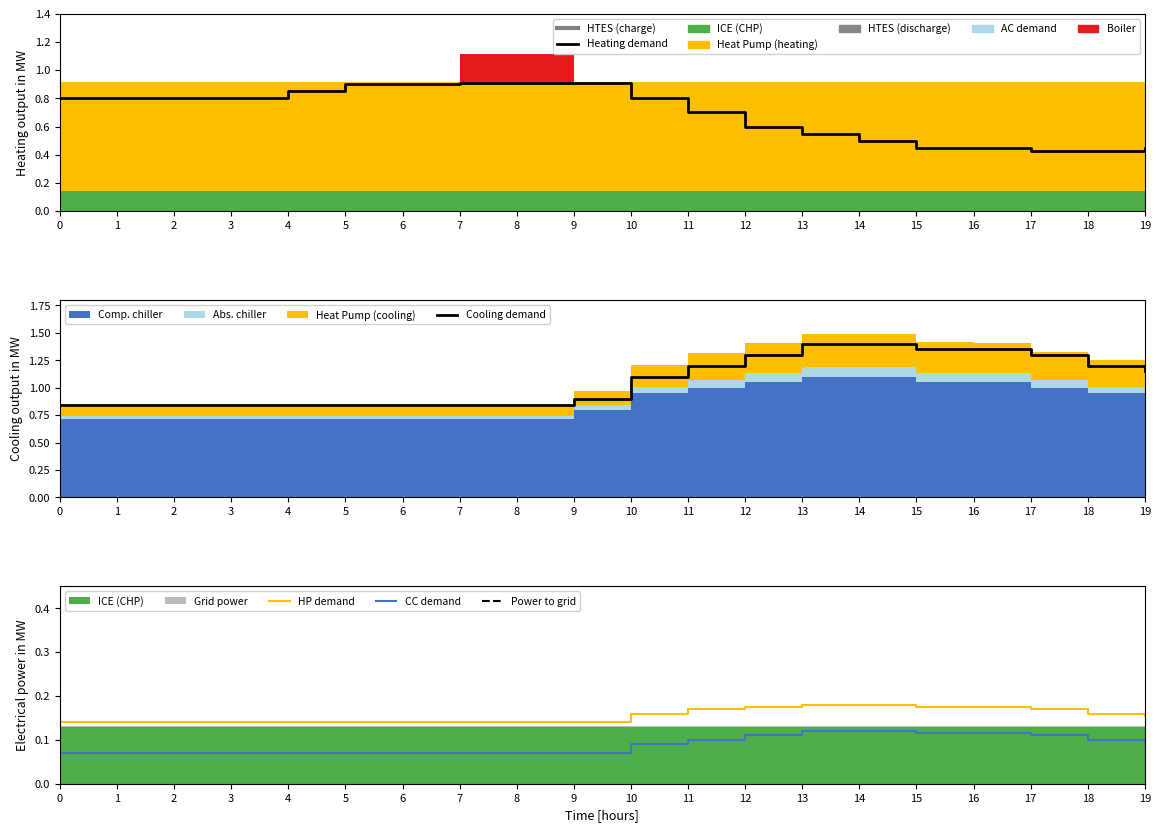

Reading left to right, list all the values displayed in this chart.

Heating demand: 0=0.8	1=0.8	2=0.8	3=0.8	4=0.8	5=0.9	6=0.9	7=0.9	8=0.9	9=0.9	10=0.8	11=0.7	12=0.6	13=0.6	14=0.5	15=0.5	16=0.5	17=0.4	18=0.4	19=0.5
Cooling demand: 0=0.8	1=0.8	2=0.8	3=0.8	4=0.8	5=0.8	6=0.8	7=0.8	8=0.8	9=0.9	10=1.1	11=1.2	12=1.3	13=1.4	14=1.4	15=1.4	16=1.4	17=1.3	18=1.2	19=1.1
HP demand: 0=0.1	1=0.1	2=0.1	3=0.1	4=0.1	5=0.1	6=0.1	7=0.1	8=0.1	9=0.1	10=0.2	11=0.2	12=0.2	13=0.2	14=0.2	15=0.2	16=0.2	17=0.2	18=0.2	19=0.2
CC demand: 0=0.1	1=0.1	2=0.1	3=0.1	4=0.1	5=0.1	6=0.1	7=0.1	8=0.1	9=0.1	10=0.1	11=0.1	12=0.1	13=0.1	14=0.1	15=0.1	16=0.1	17=0.1	18=0.1	19=0.1
Power to grid: 0=-0.0	1=-0.0	2=-0.0	3=-0.0	4=-0.0	5=-0.0	6=-0.0	7=-0.0	8=-0.0	9=-0.0	10=-0.0	11=-0.0	12=-0.0	13=-0.0	14=-0.0	15=-0.0	16=-0.0	17=-0.0	18=-0.0	19=-0.0